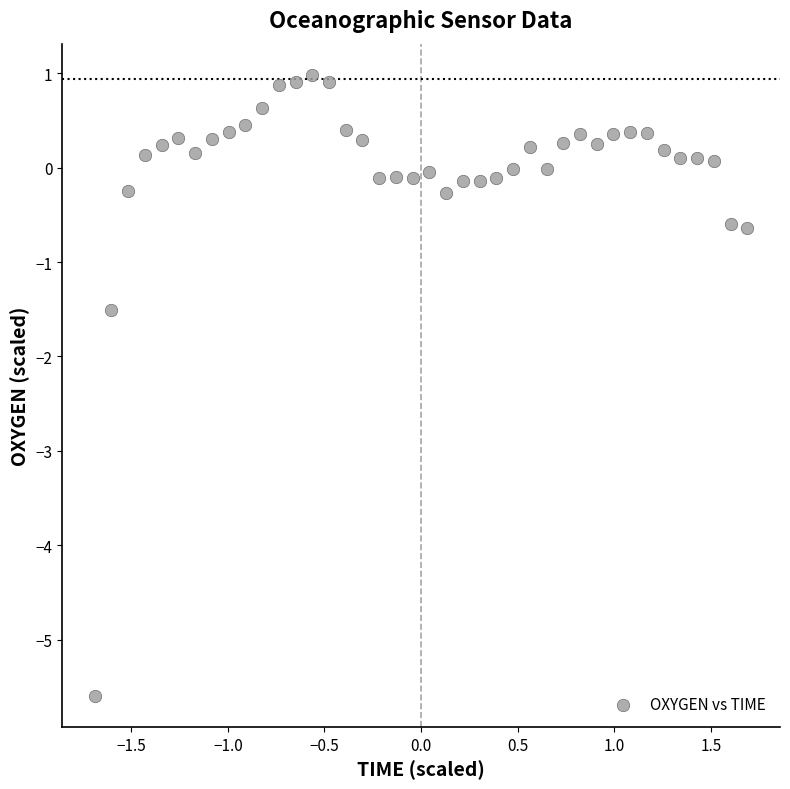

What Y value in the scatter plot is closest to -2?

-1.5